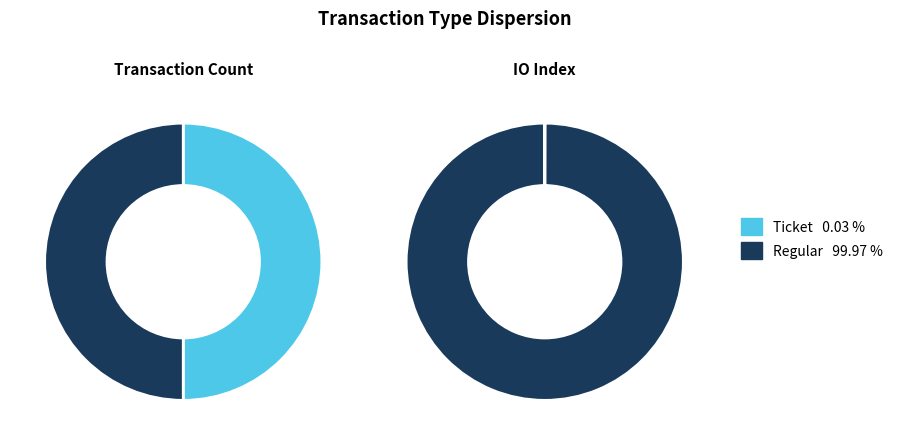

What is the largest slice in the pie chart?

Regular